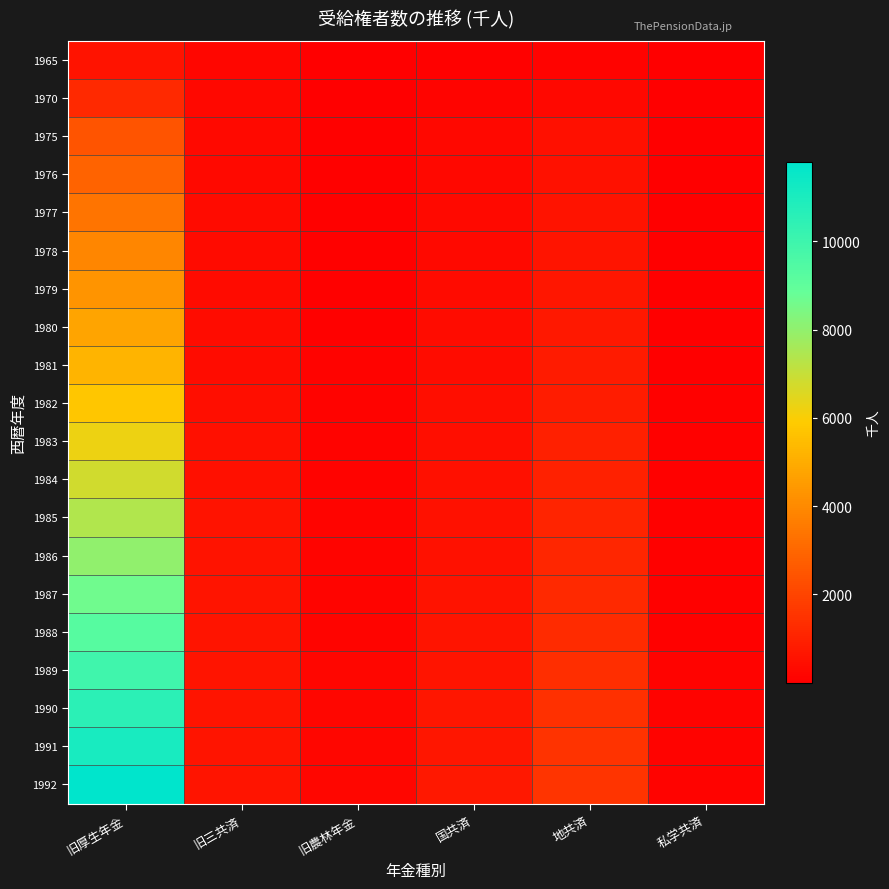

What is the maximum value shown in the chart?

11803